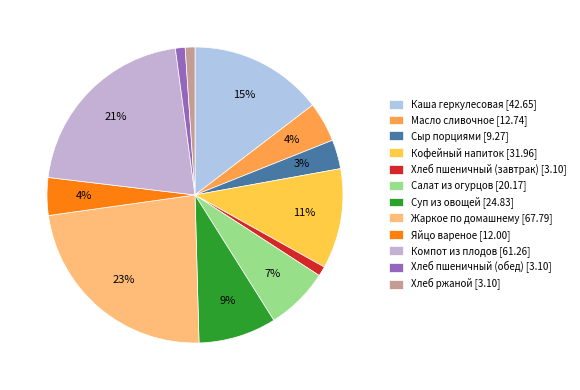

Which has a higher value, Хлеб ржаной or Сыр порциями?

Сыр порциями